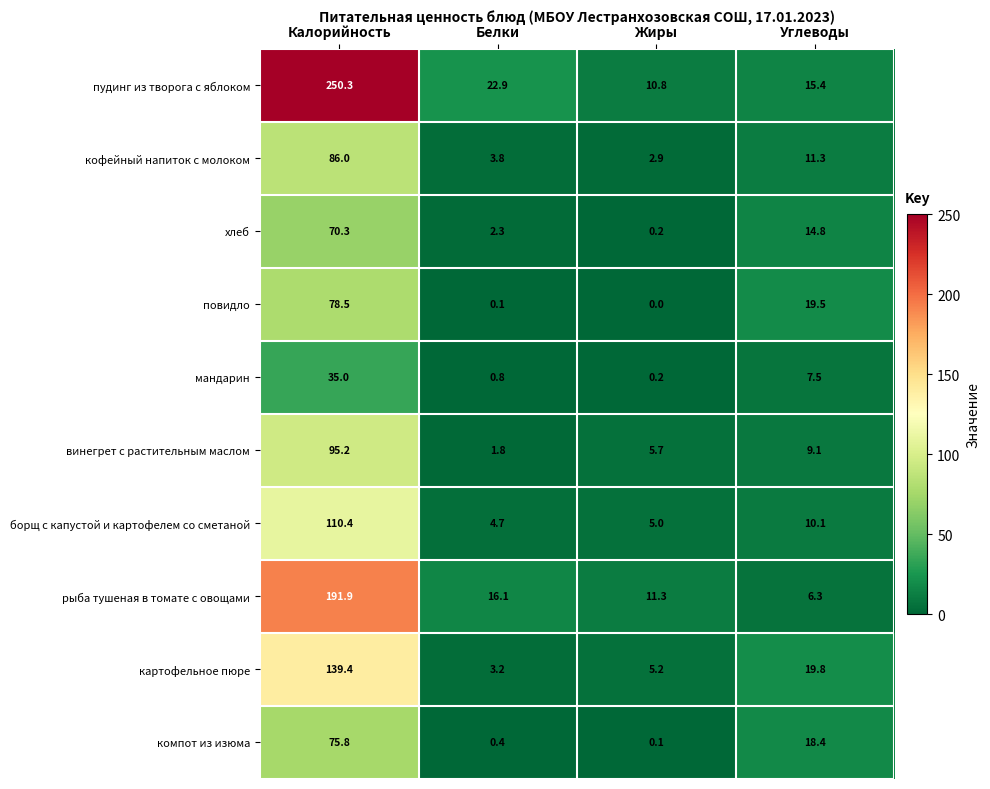

At which category is the sum across all series the highest?

Калорийность